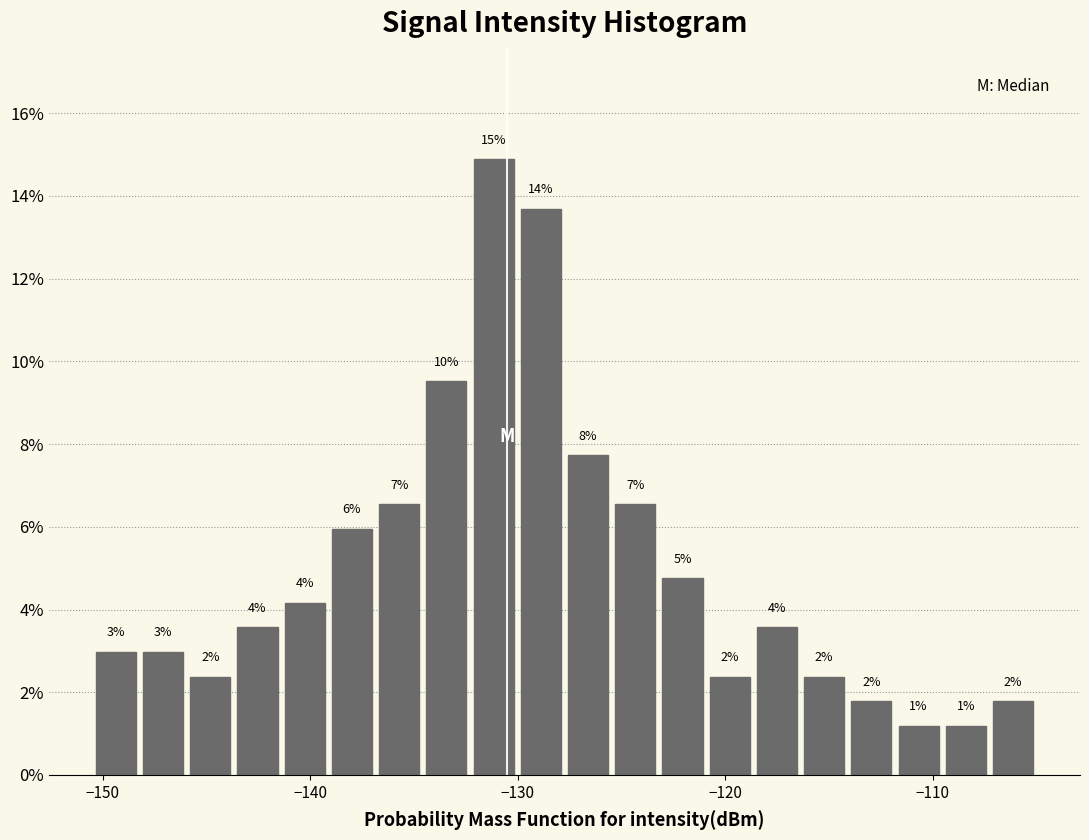

Around what value on the x-axis is the tallest bar? Give the approximate position of its centre, as read against the axis.

-131